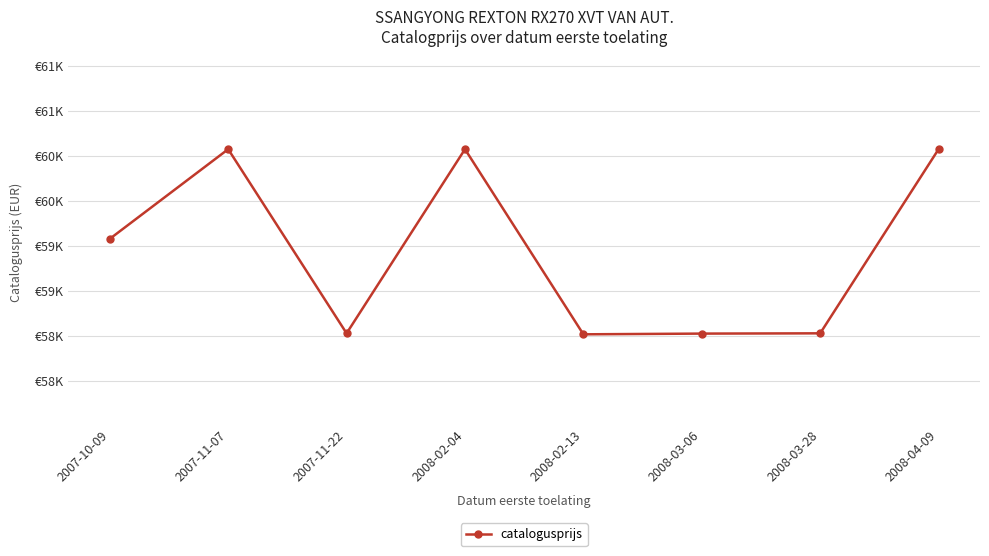

Count the number of categories in the chart.

8